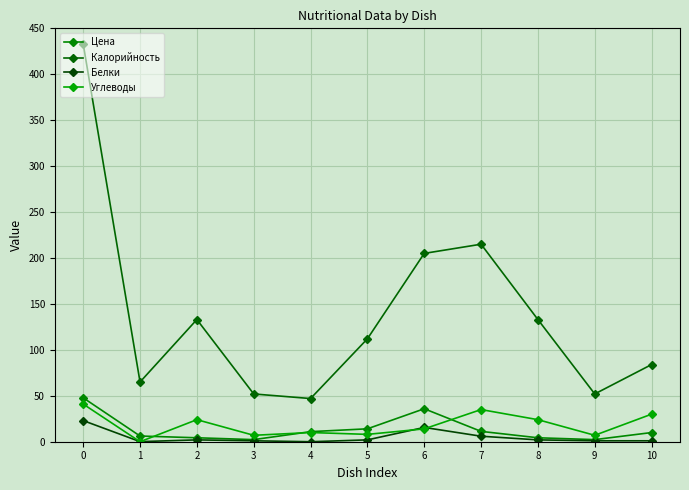

Is this an area chart (filled region under the line)?

No